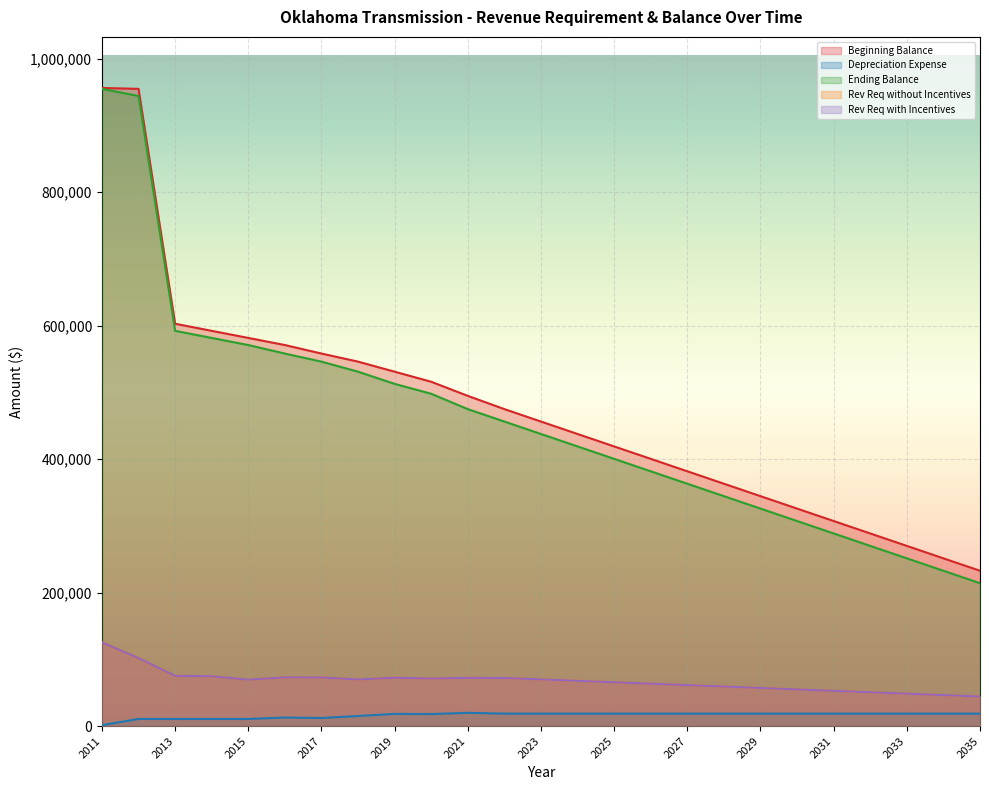

What is the minimum value for Beginning Balance?

232658.8